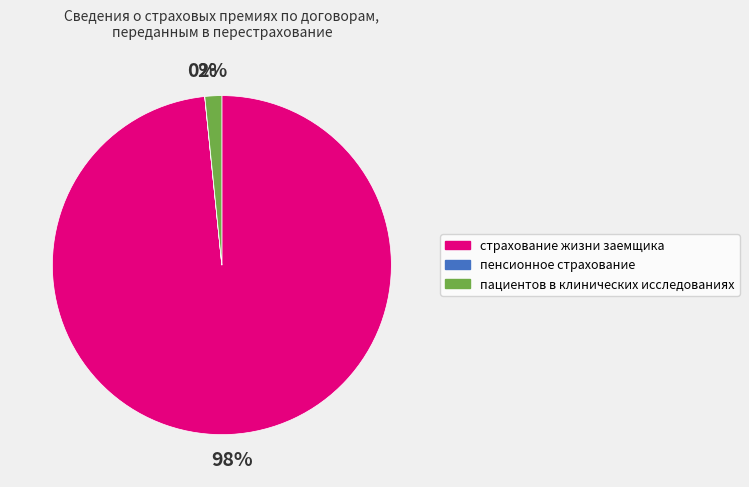

Is there any slice that represents more than half of the pie?

Yes